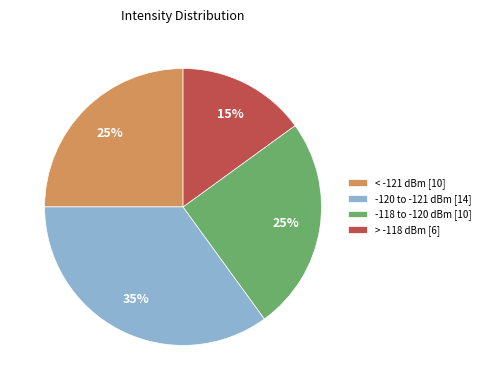

Combined, do -120 to -121 dBm [14] and -118 to -120 dBm [10] account for over 50%?

Yes